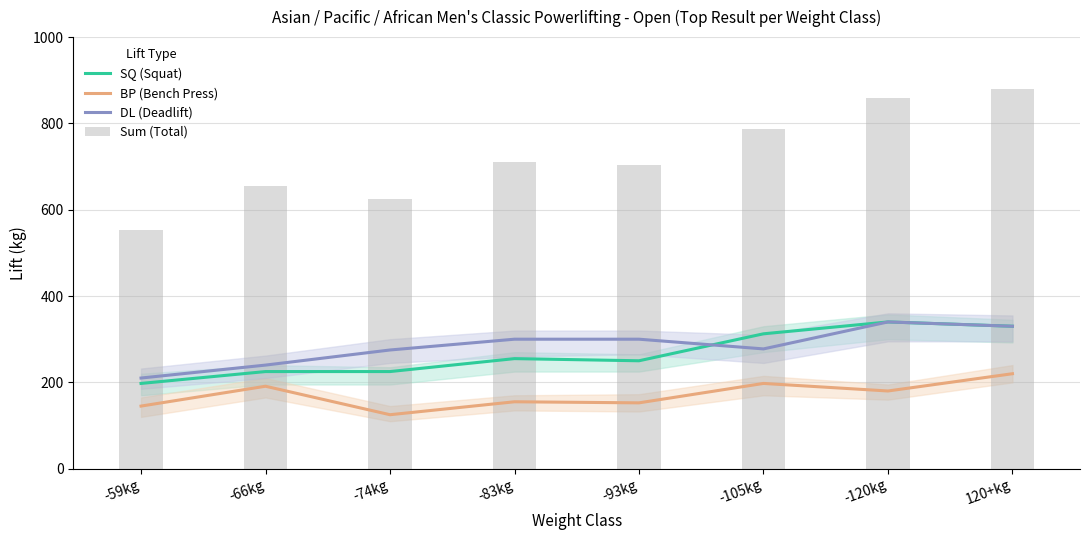

What is the spread (max minus min) of values at -83kg?

555.0